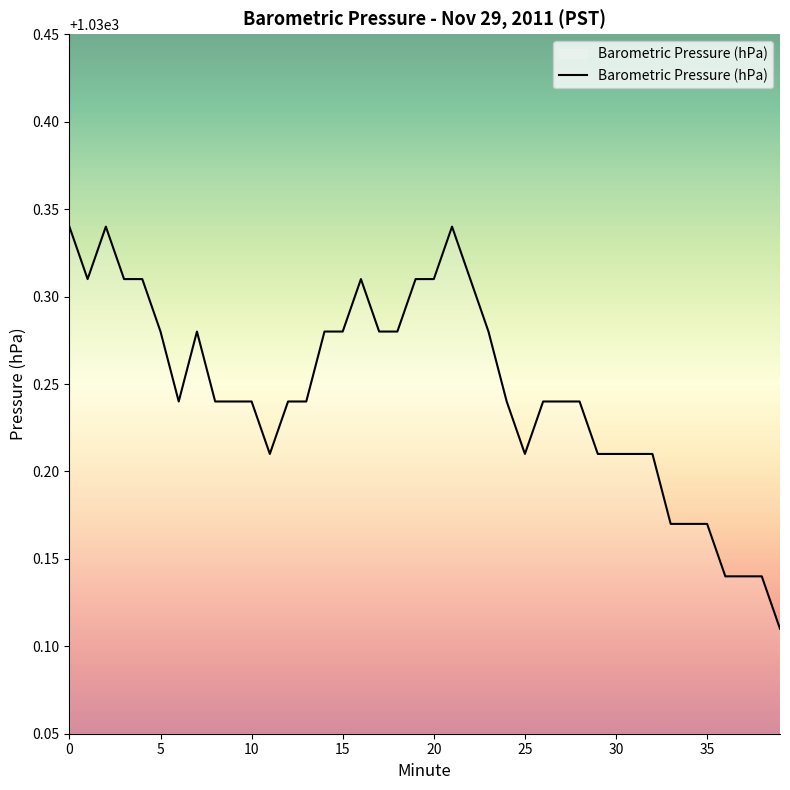

Reading left to right, extract all data points from this chart.

0=1030.3	1=1030.3	2=1030.3	3=1030.3	4=1030.3	5=1030.3	6=1030.2	7=1030.3	8=1030.2	9=1030.2	10=1030.2	11=1030.2	12=1030.2	13=1030.2	14=1030.3	15=1030.3	16=1030.3	17=1030.3	18=1030.3	19=1030.3	20=1030.3	21=1030.3	22=1030.3	23=1030.3	24=1030.2	25=1030.2	26=1030.2	27=1030.2	28=1030.2	29=1030.2	30=1030.2	31=1030.2	32=1030.2	33=1030.2	34=1030.2	35=1030.2	36=1030.1	37=1030.1	38=1030.1	39=1030.1